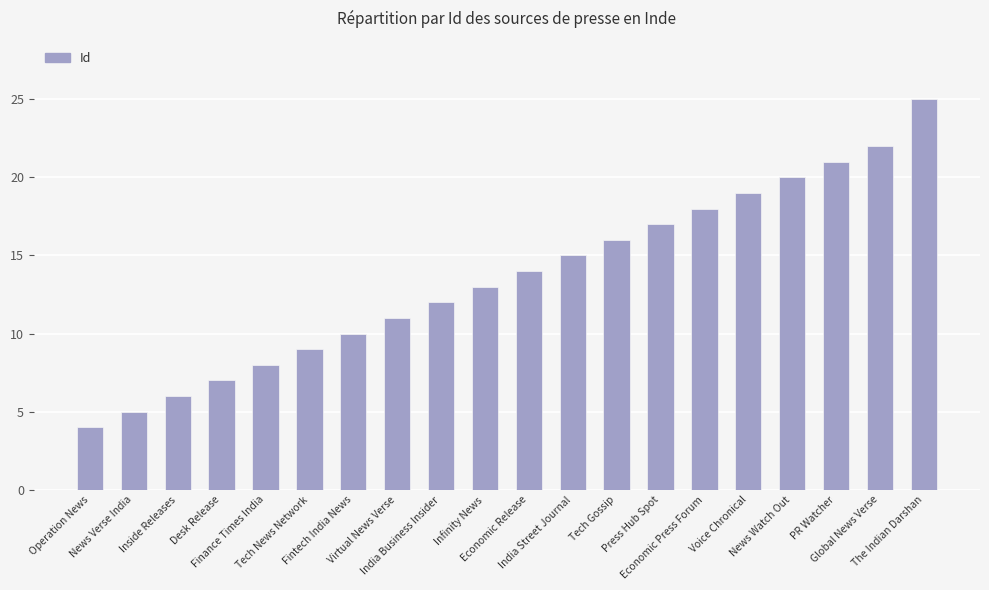

True or false: the data shows 12 at Tech News Network.

False